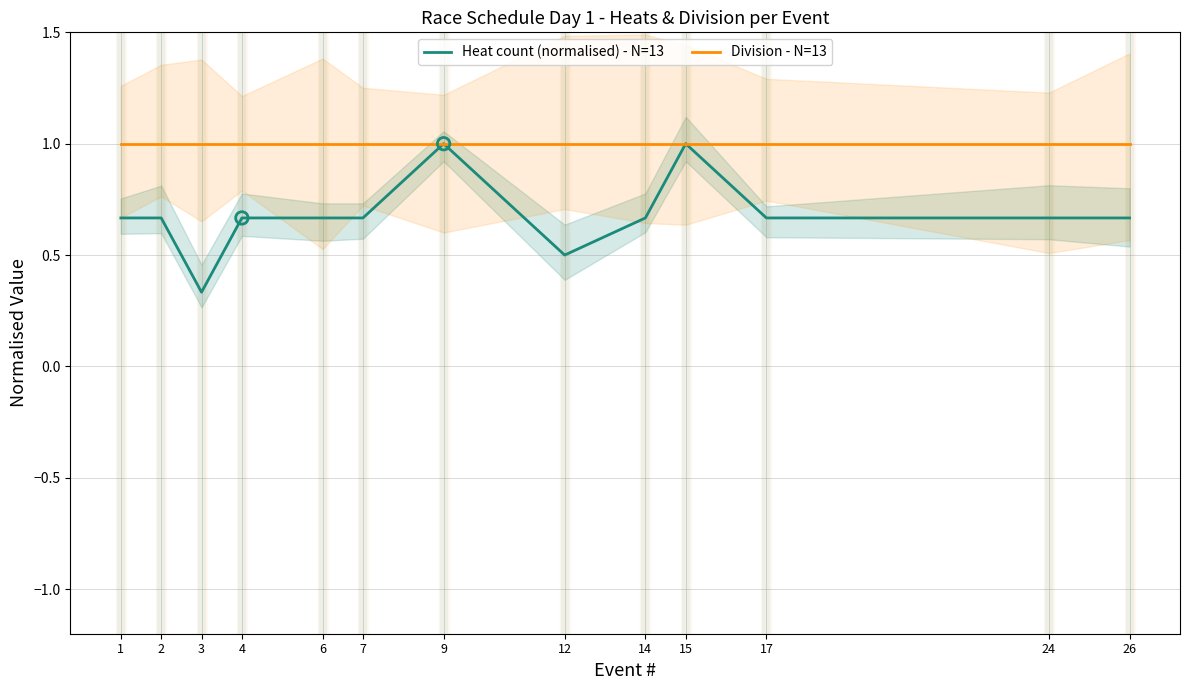

Which series has the largest total across all categories?

Division - N=13